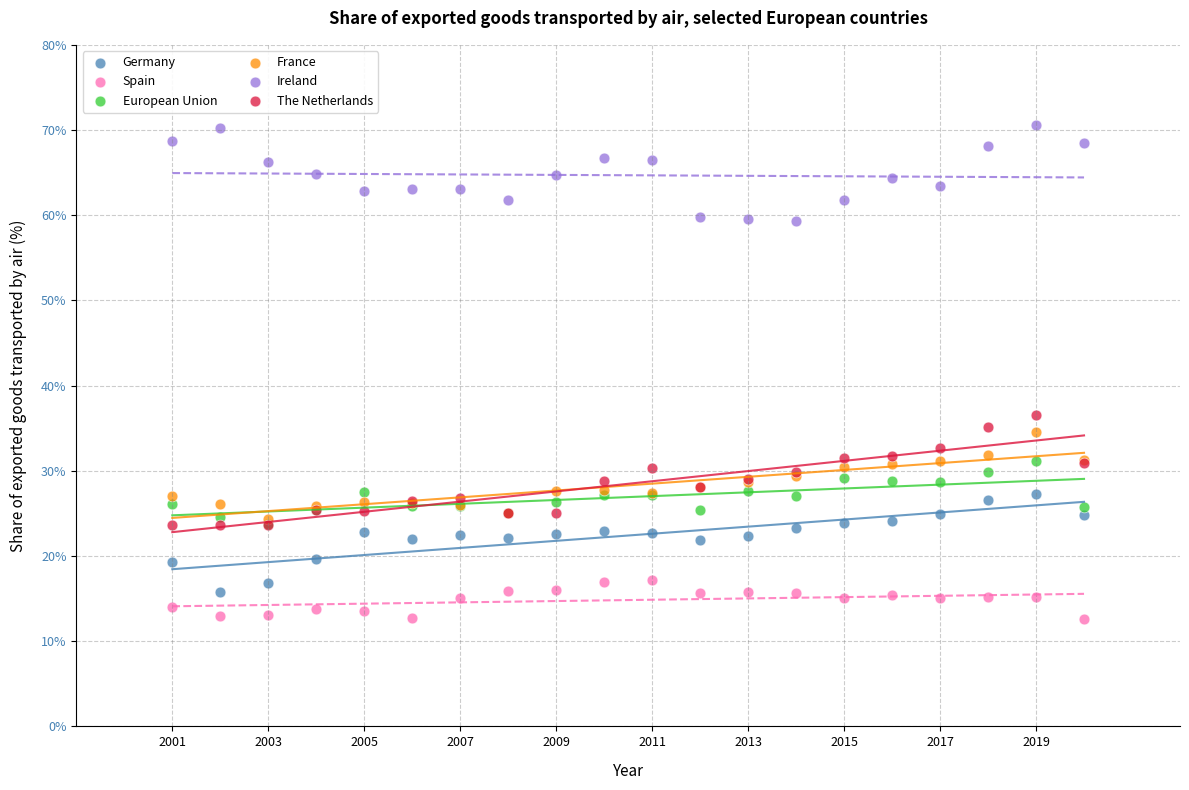

Across all series, what Y value is closest to 41?

36.5